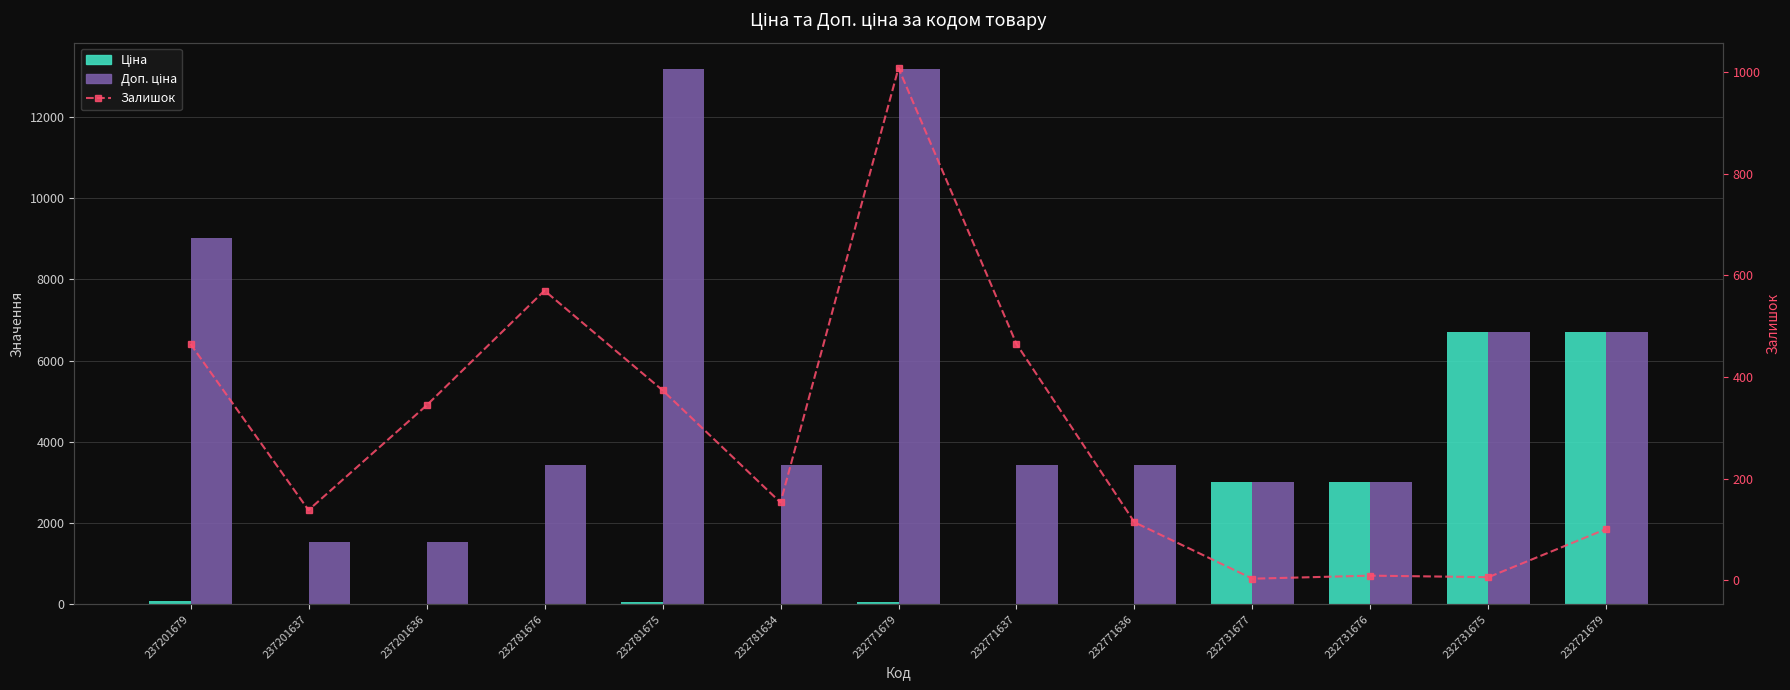

At which label is Доп. ціна closest to 7351?

232731675